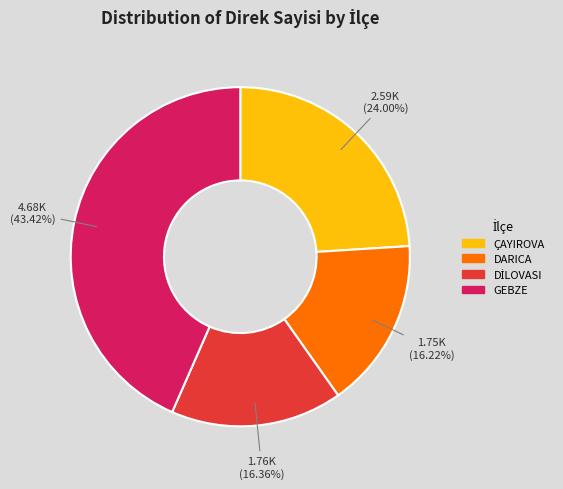

Which has a higher value, DARICA or GEBZE?

GEBZE